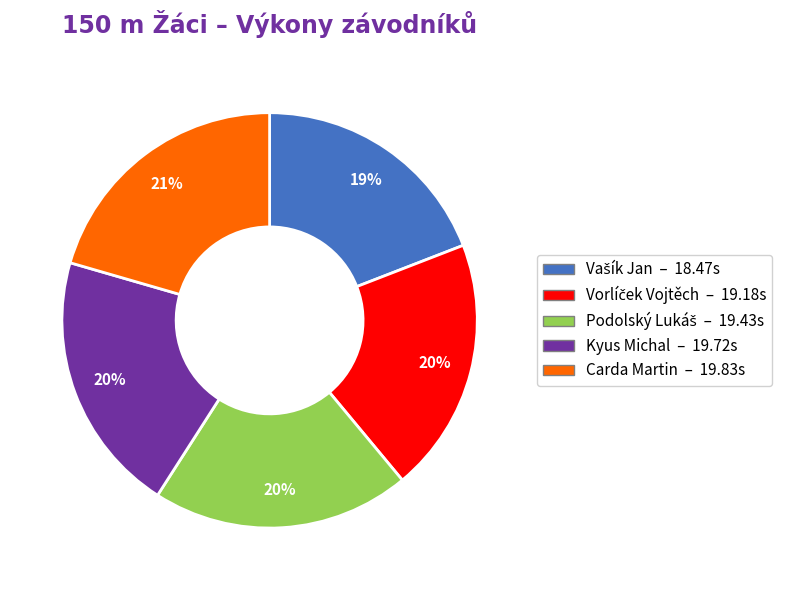

Is the sum of Carda Martin and Kyus Michal greater than half?

No